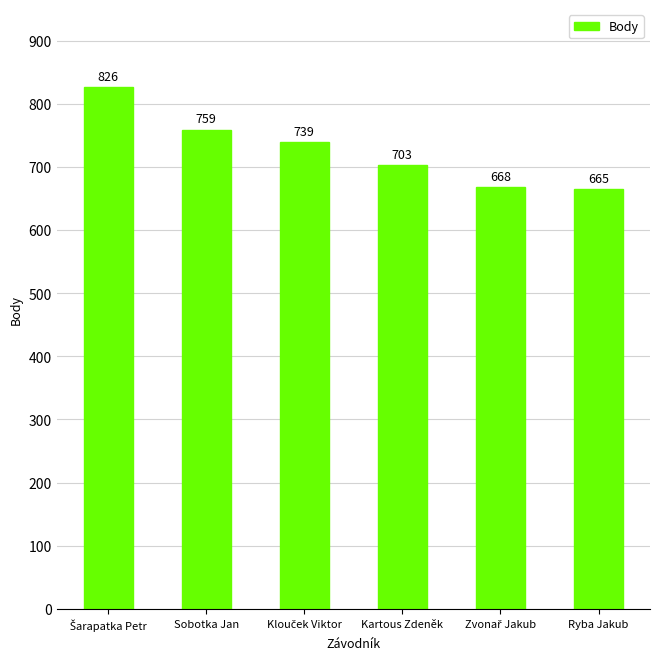

At which category does the chart reach its minimum across all series?

Ryba Jakub